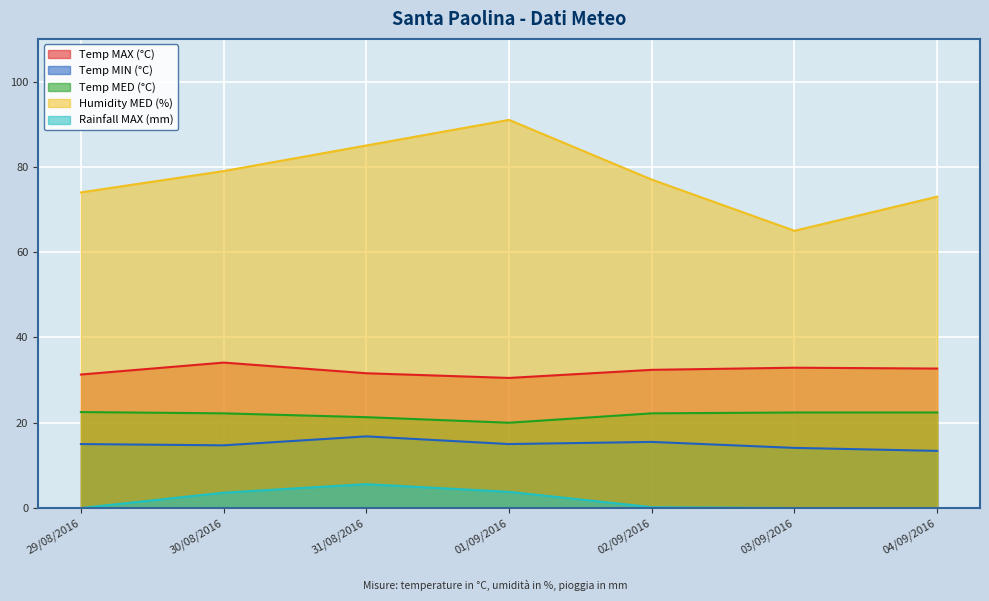

At which category is the sum across all series the highest?

31/08/2016